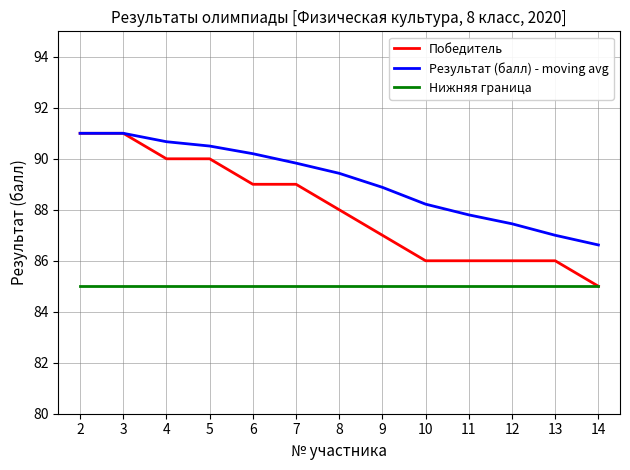

What is the spread (max minus min) of values at 2?

6.0